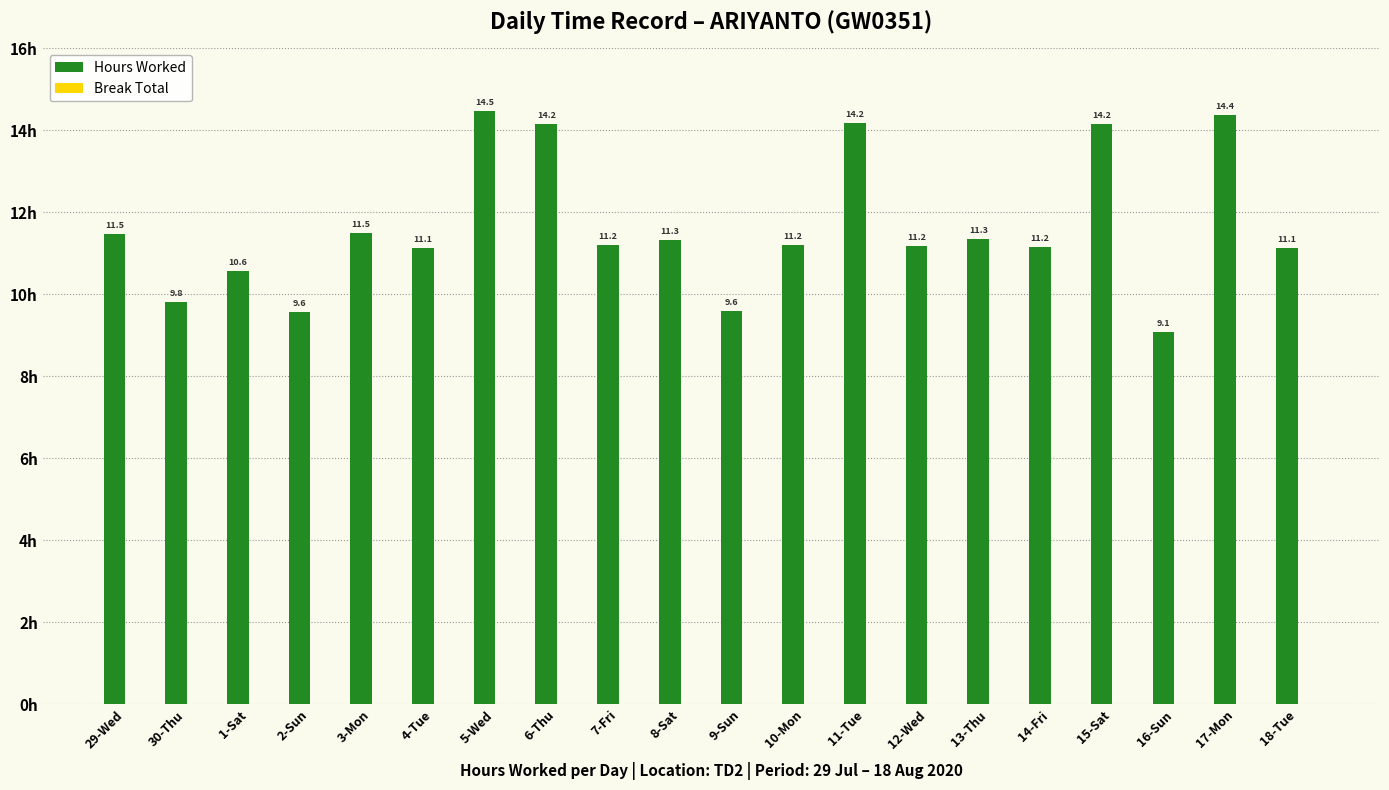

Reading left to right, transcribe all the data shown in this chart.

29-Wed=11.5	30-Thu=9.8	1-Sat=10.6	2-Sun=9.6	3-Mon=11.5	4-Tue=11.1	5-Wed=14.5	6-Thu=14.2	7-Fri=11.2	8-Sat=11.3	9-Sun=9.6	10-Mon=11.2	11-Tue=14.2	12-Wed=11.2	13-Thu=11.3	14-Fri=11.2	15-Sat=14.2	16-Sun=9.1	17-Mon=14.4	18-Tue=11.1